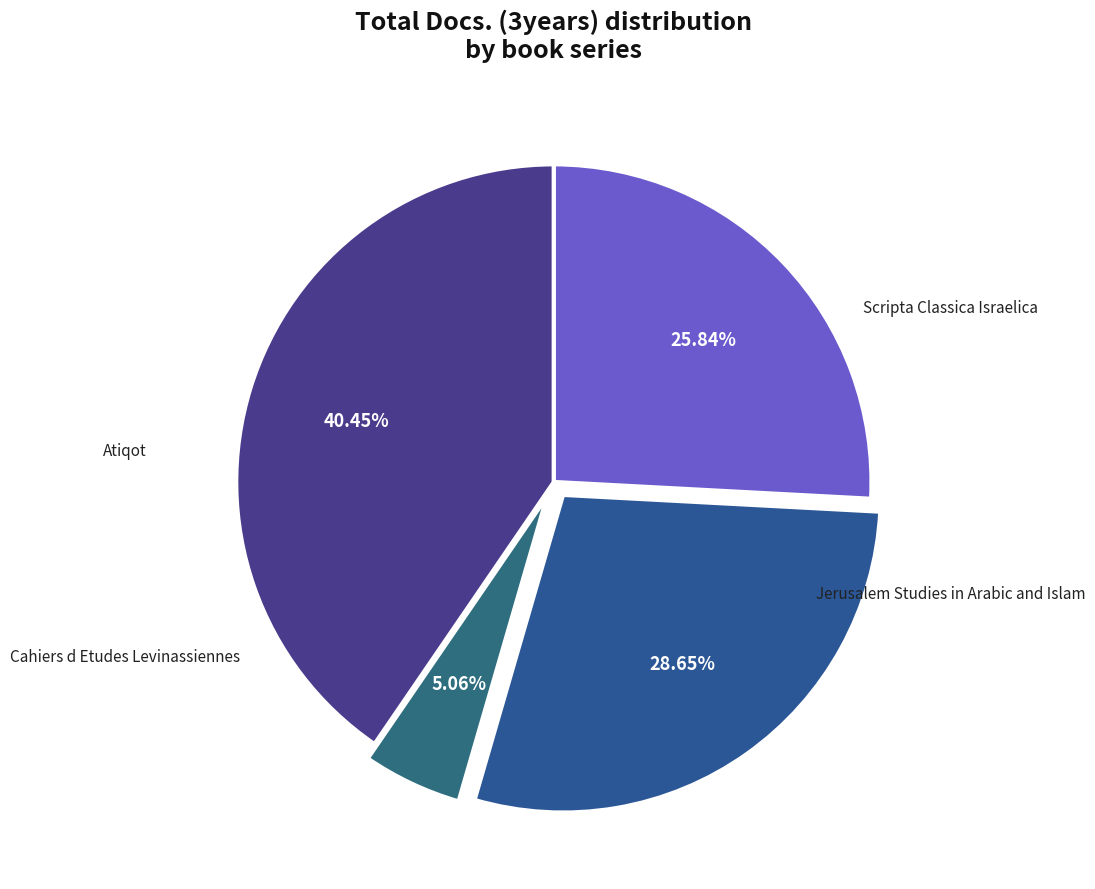

Is there any slice that represents more than half of the pie?

No